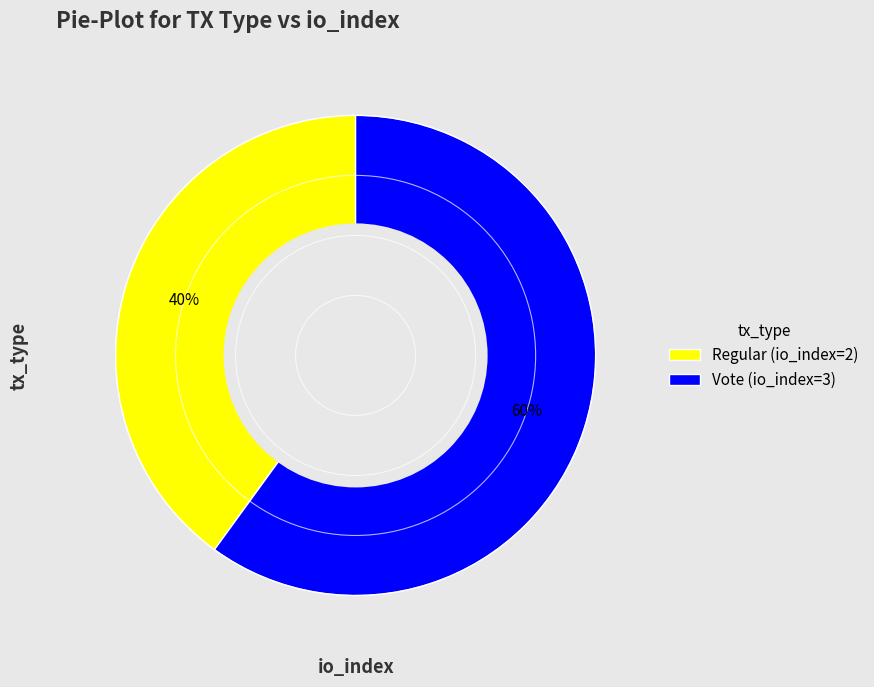

Is the sum of Regular (io_index=2) and Vote (io_index=3) greater than half?

Yes